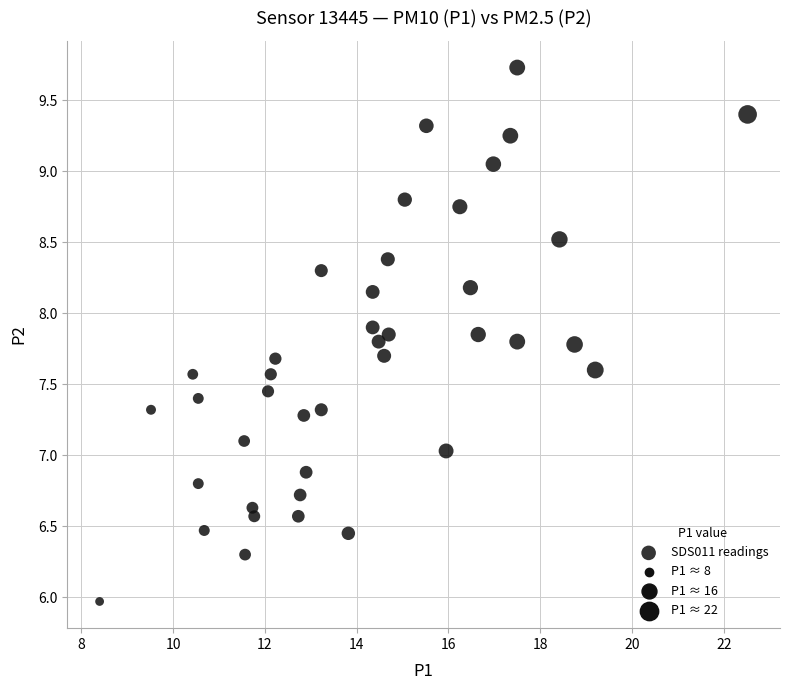

What is the range of X values (max minus min)?

14.1